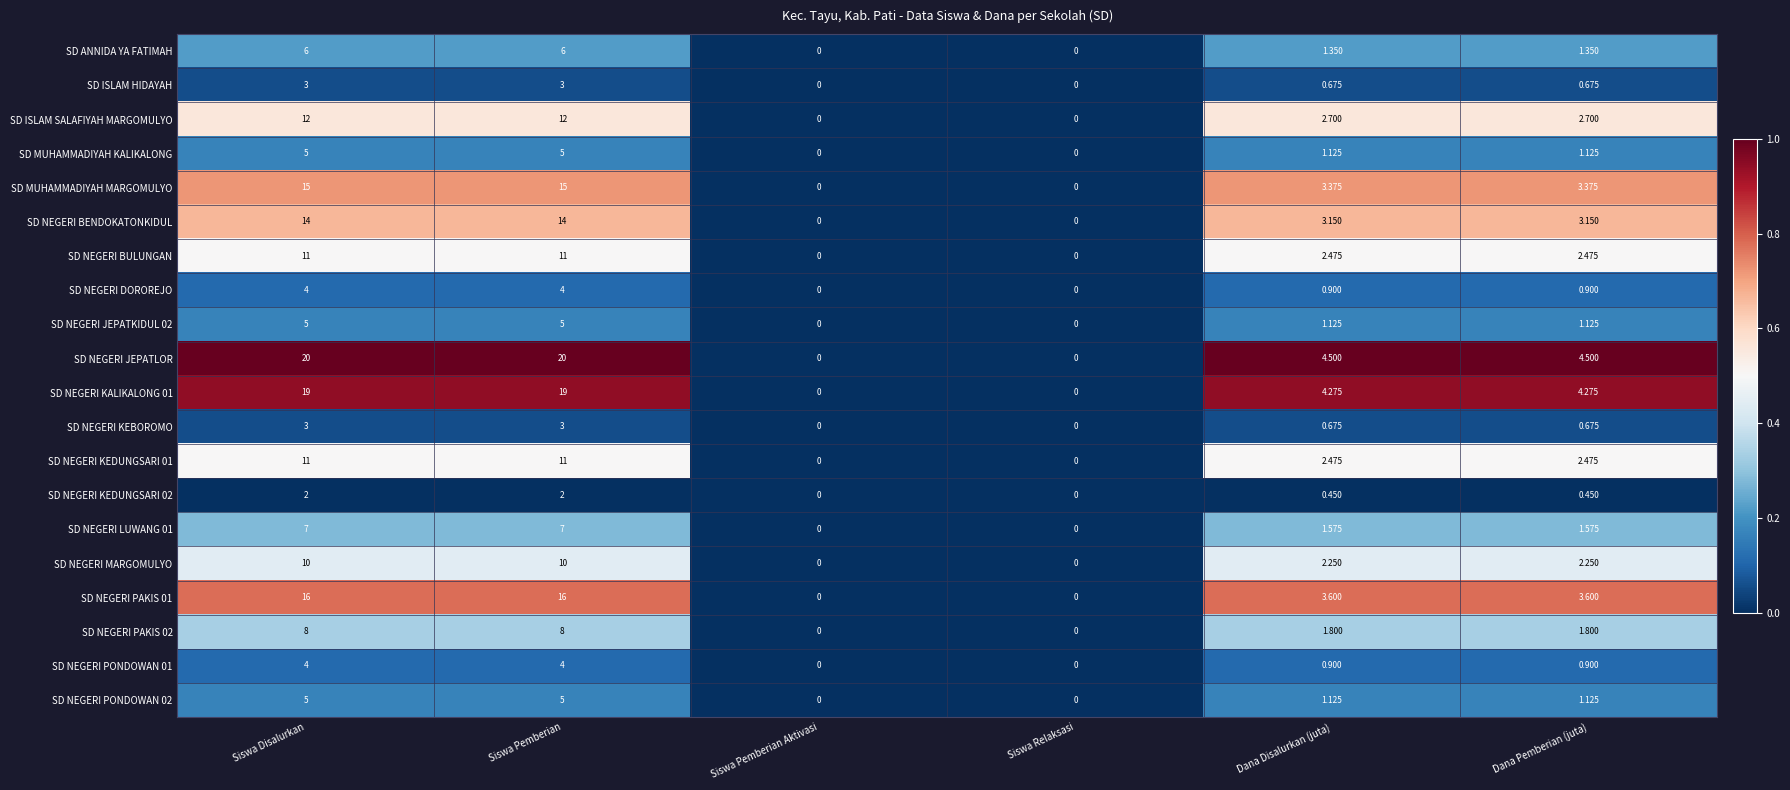

Which series has the widest spread of values?

SD NEGERI JEPATLOR